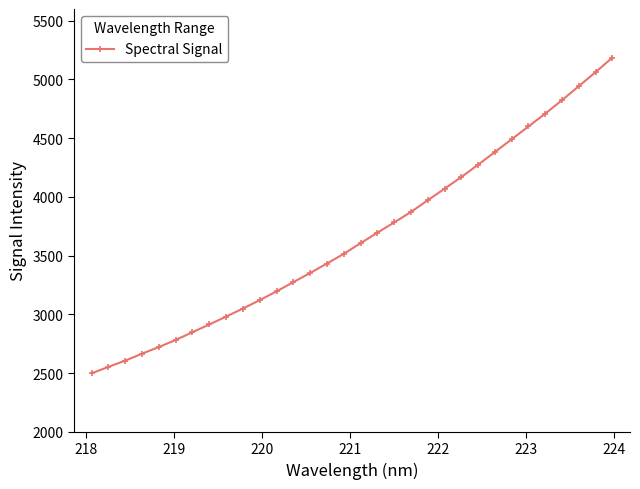

What is the average value?

3661.0